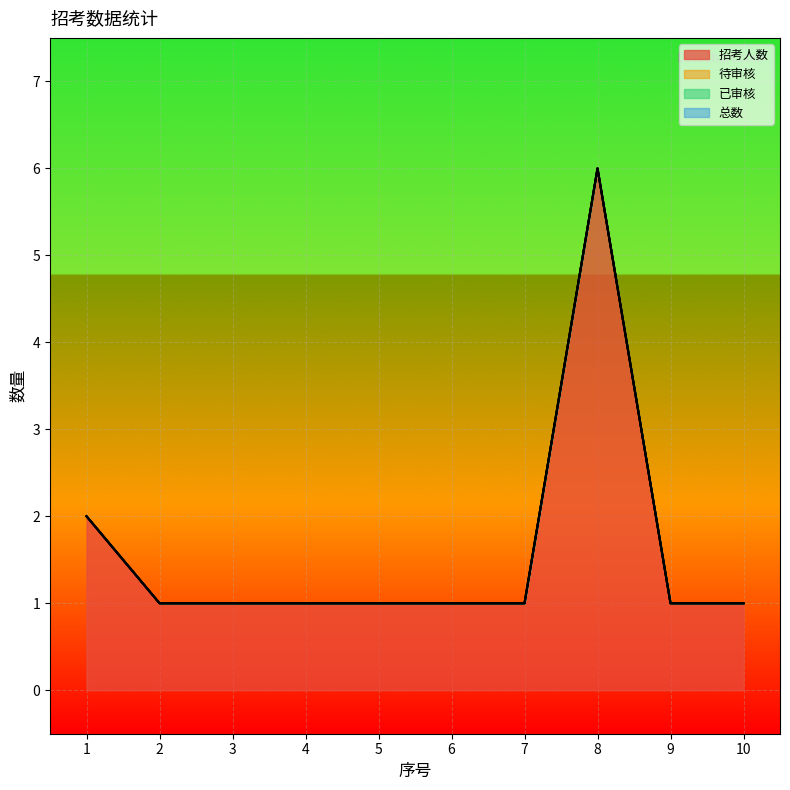

Does the chart display data point markers on the line(s)?

No